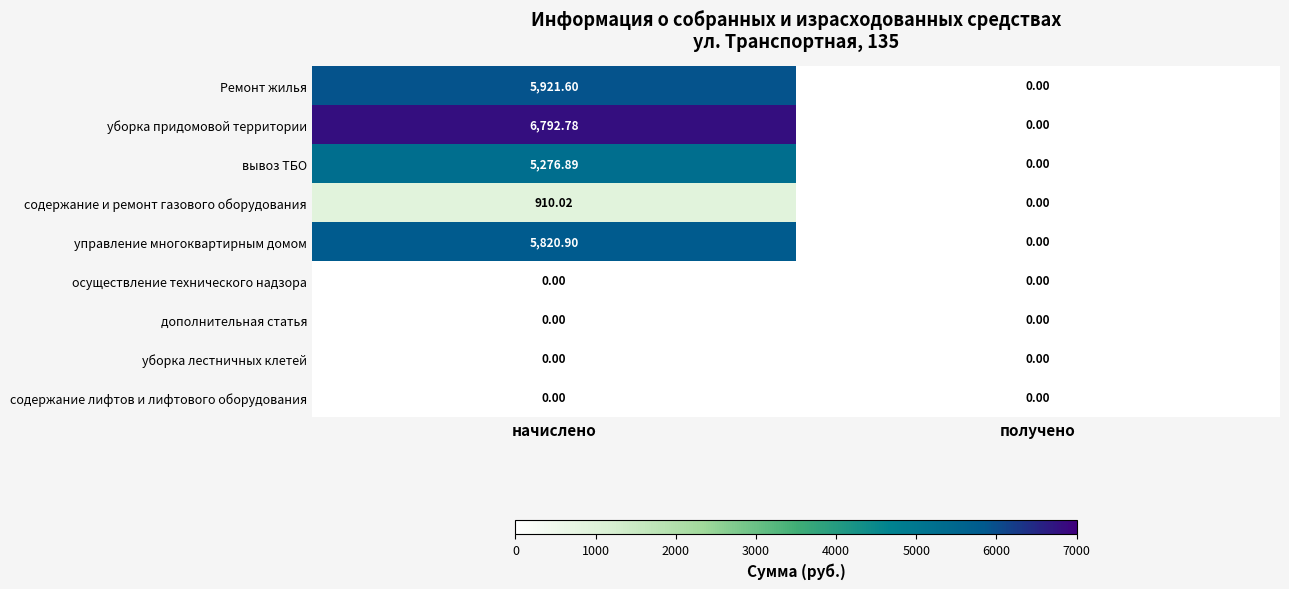

At how many categories does at least one series exceed 2101?

1